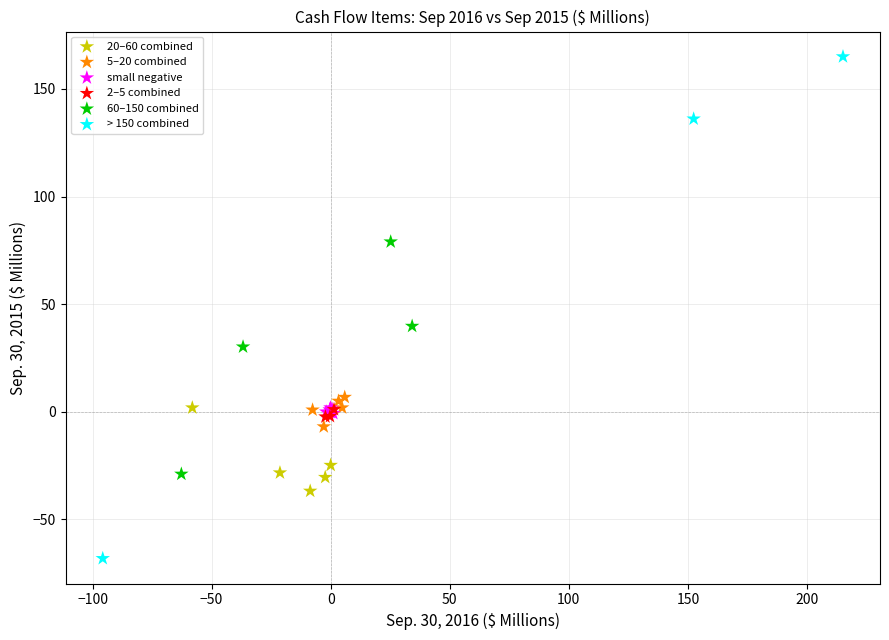

Which series contains the highest Y value?

> 150 combined